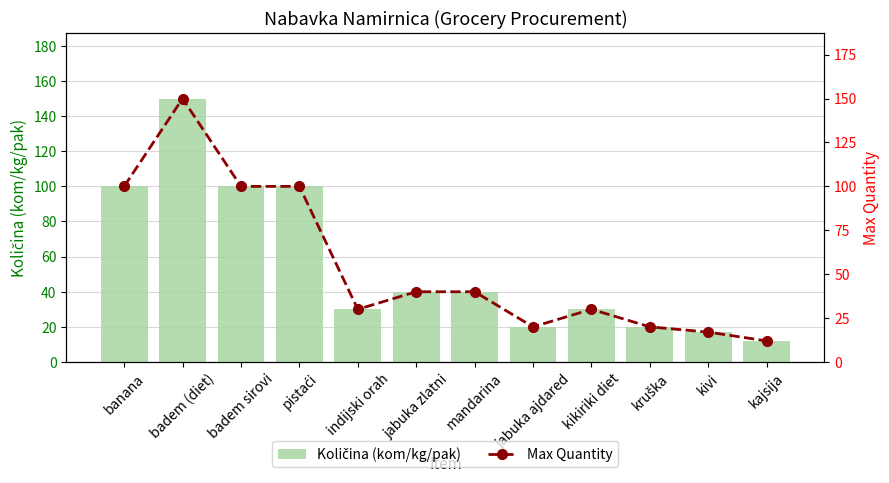

True or false: Max Quantity has a value of 6 at kajsija.

False